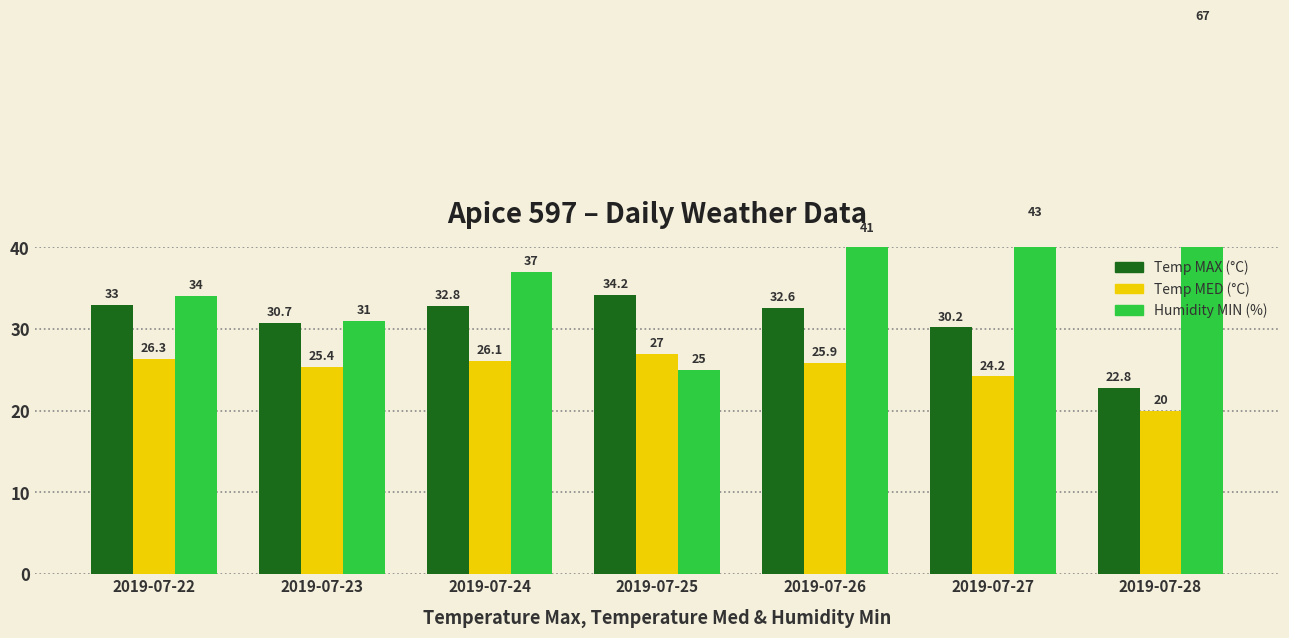

Which category has the lowest value in the Temp MAX (°C) series?

2019-07-28